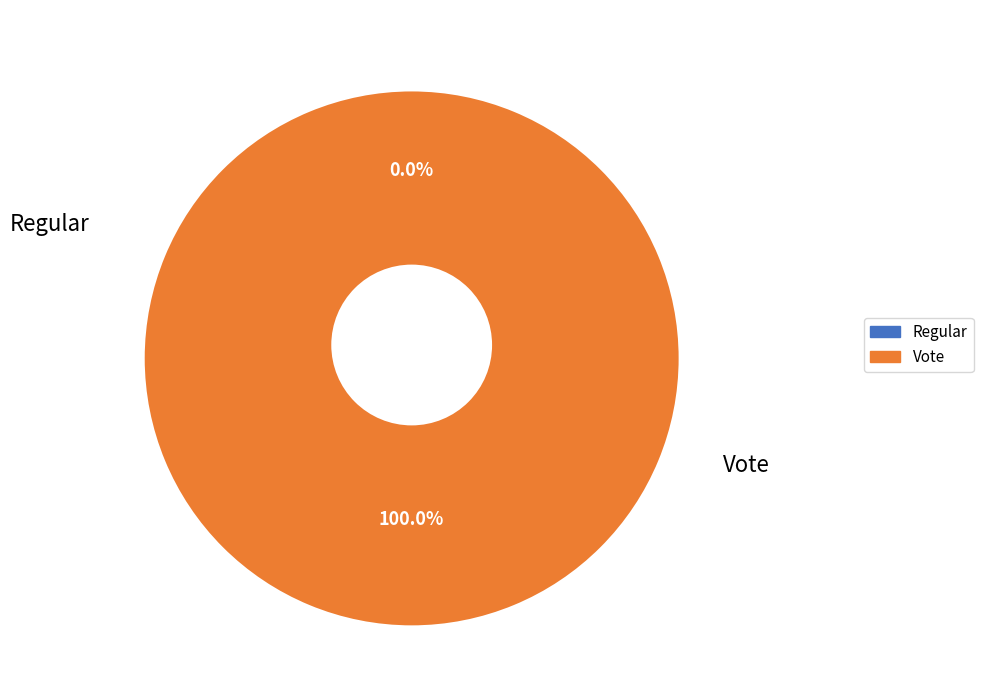

To the nearest percent, what is the difference between the Regular and Vote slice percentages?

100%